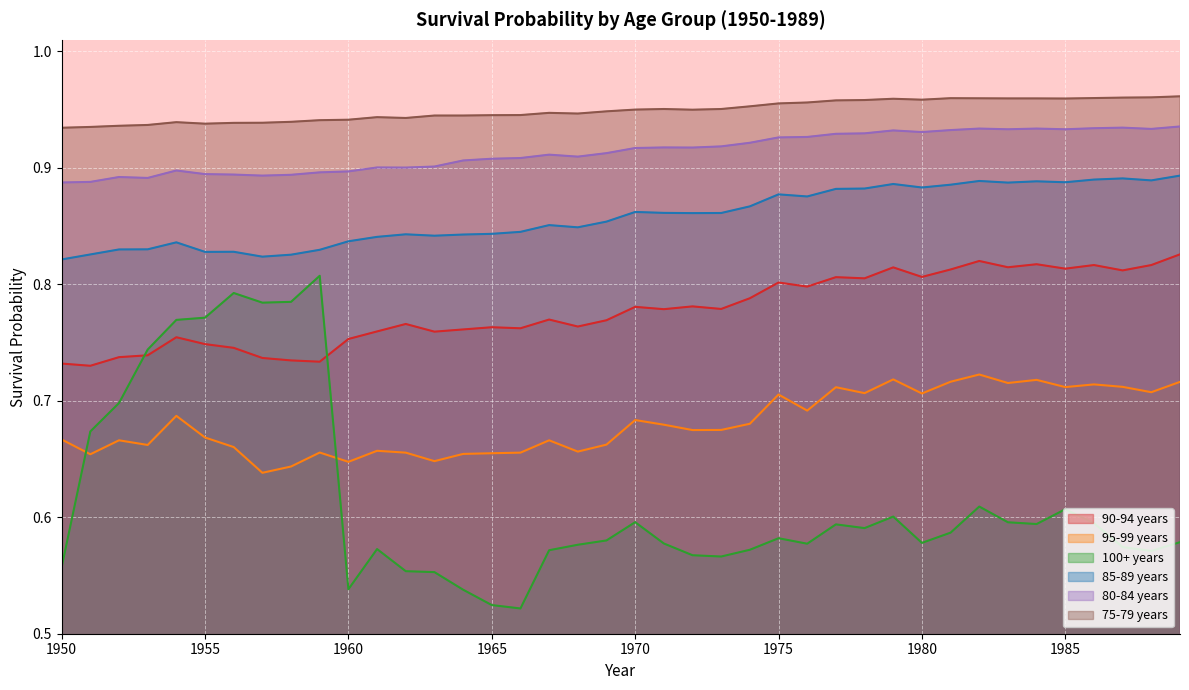

Is the value of 80-84 years at 1984 greater than the value of 100+ years at 1975?

Yes